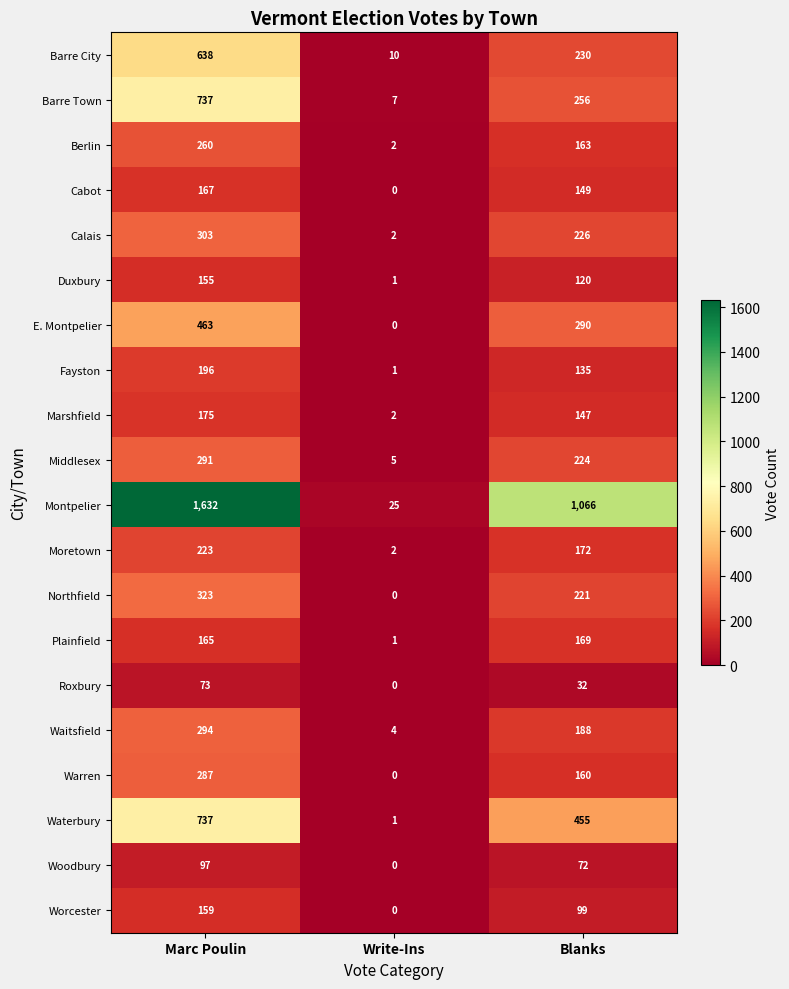

At which label is Cabot closest to 83?

Blanks